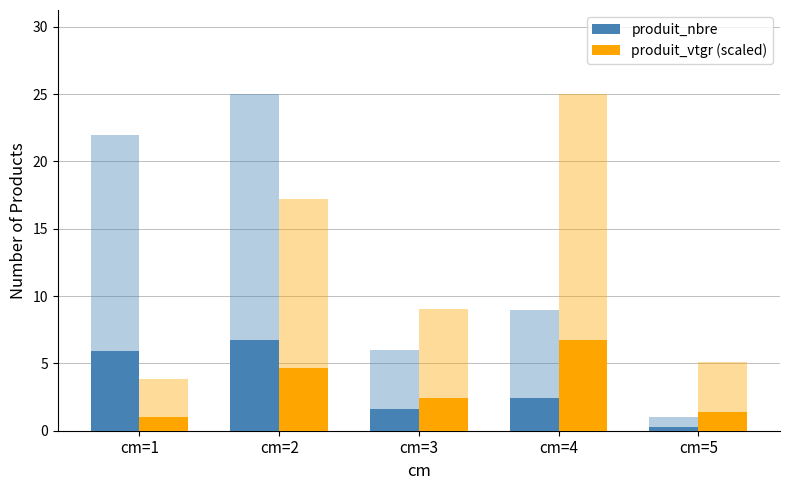

How many bars are there in total?

10